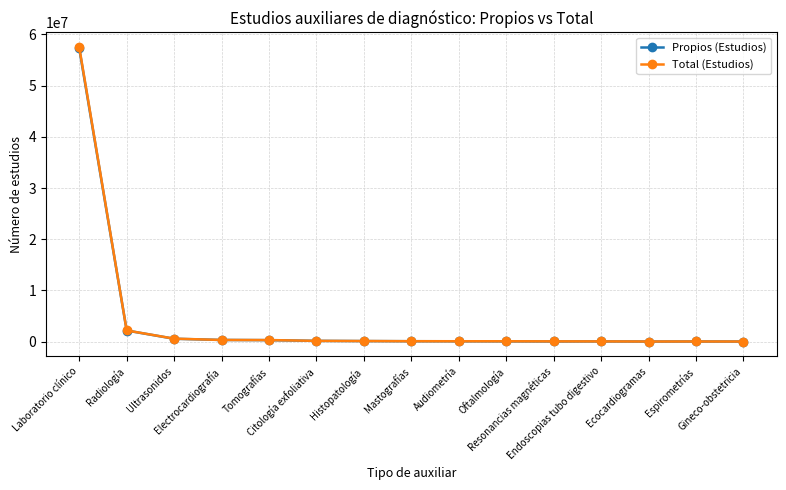

What is the minimum value shown in the chart?

28268